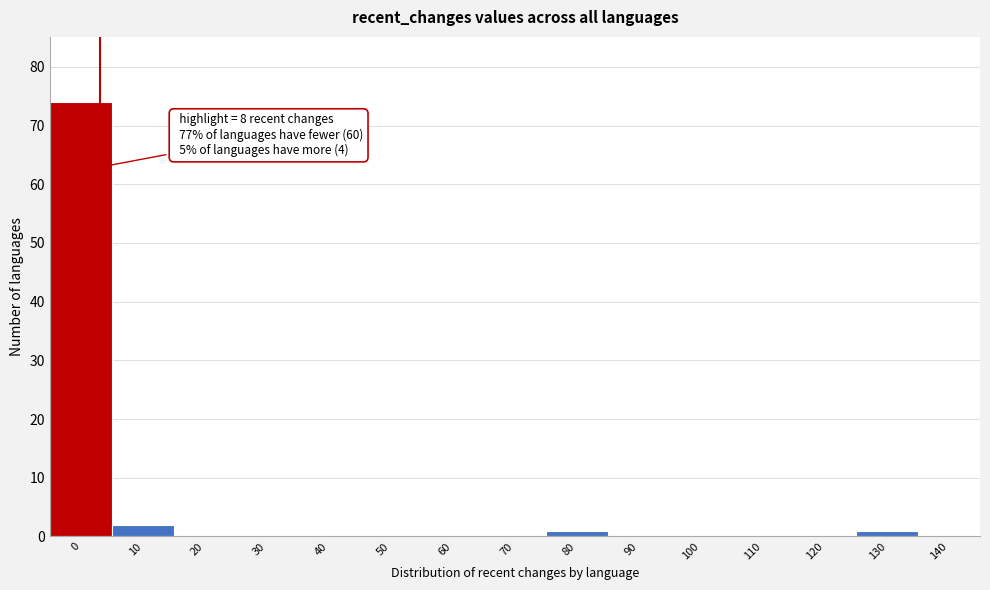

Reading right to left, transcribe all the data shown in this chart.

140=0	130=1	120=0	110=0	100=0	90=0	80=1	70=0	60=0	50=0	40=0	30=0	20=0	10=2	0=74